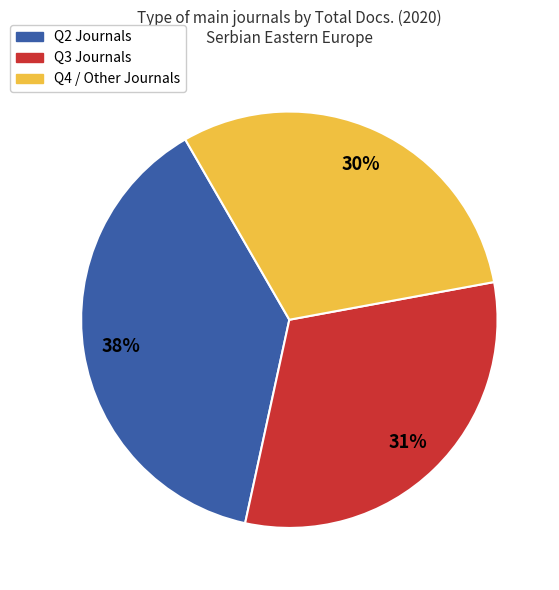

To the nearest percent, what is the difference between the largest and smallest slice percentages?

8%